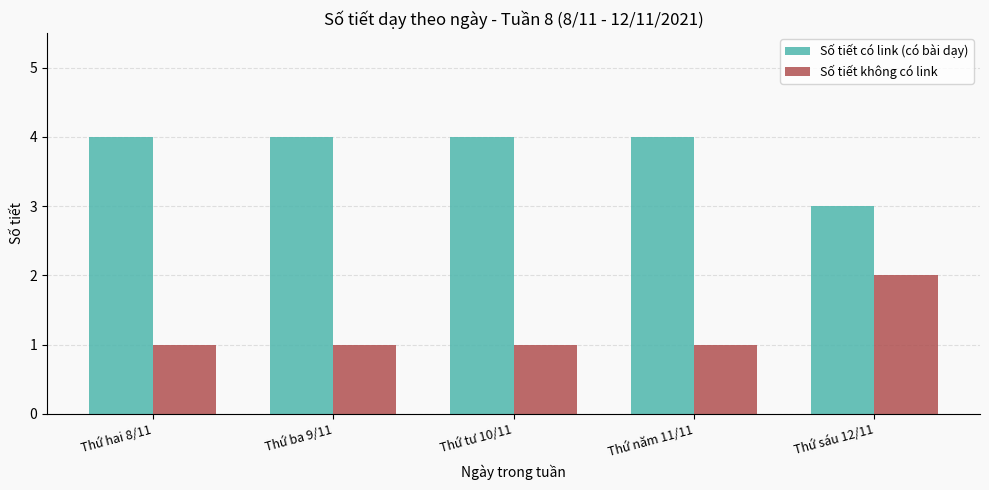

What is the minimum value for Số tiết có link (có bài dạy)?

3